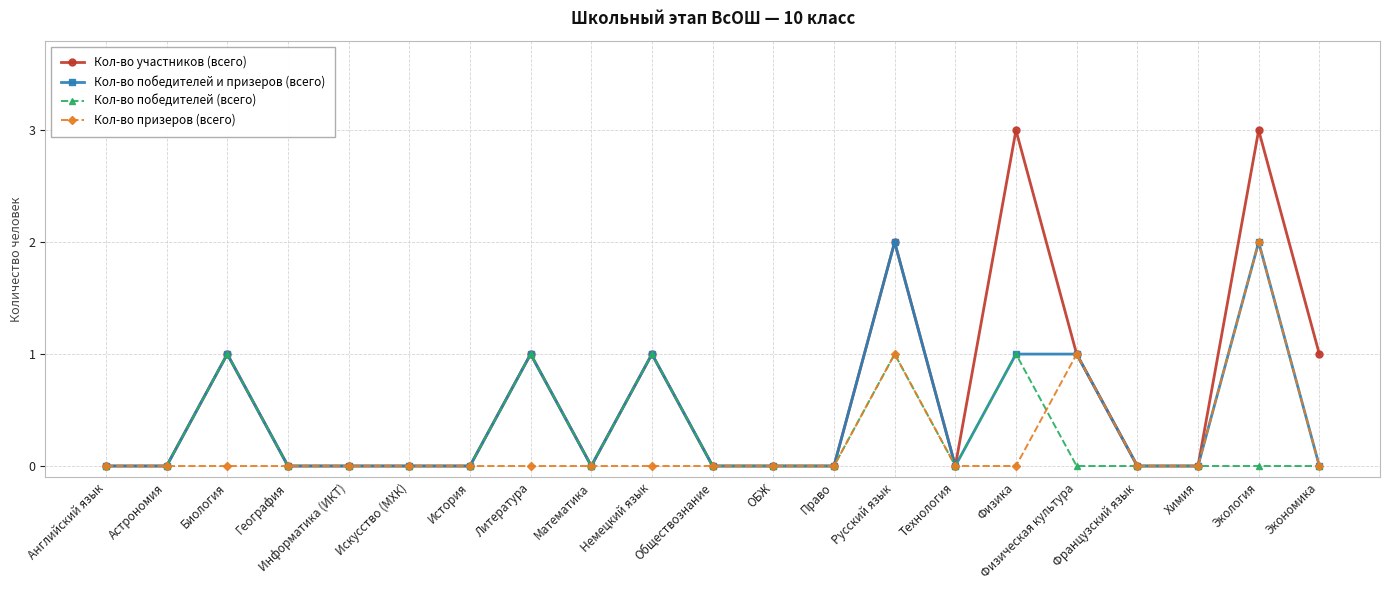

At which category is the sum across all series the highest?

Экология